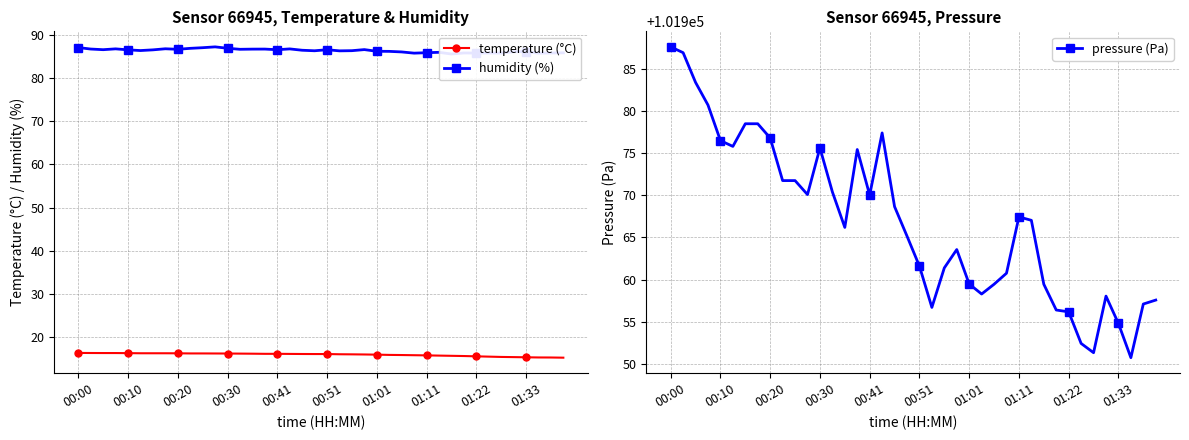

The value of temperature (°C) at 00:10 is 16.3. True or false?

True